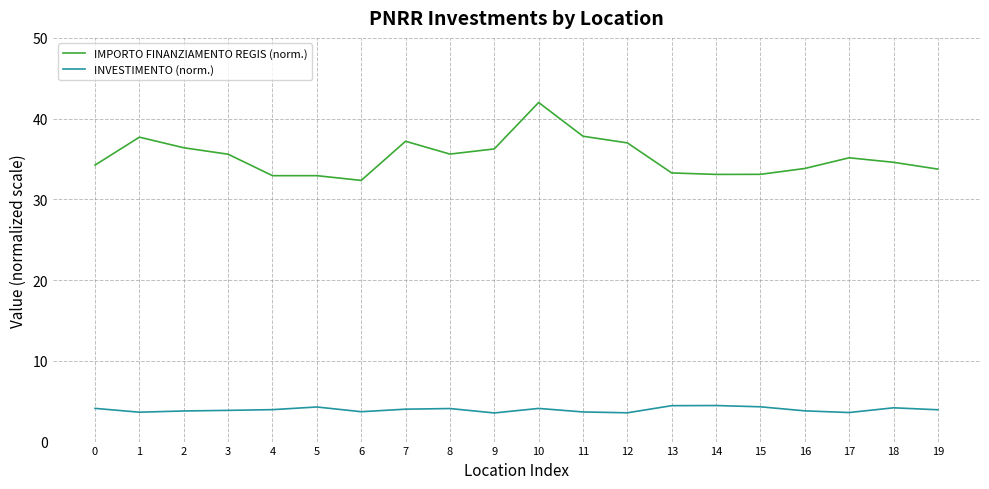

True or false: IMPORTO FINANZIAMENTO REGIS (norm.) and INVESTIMENTO (norm.) intersect in this chart.

False